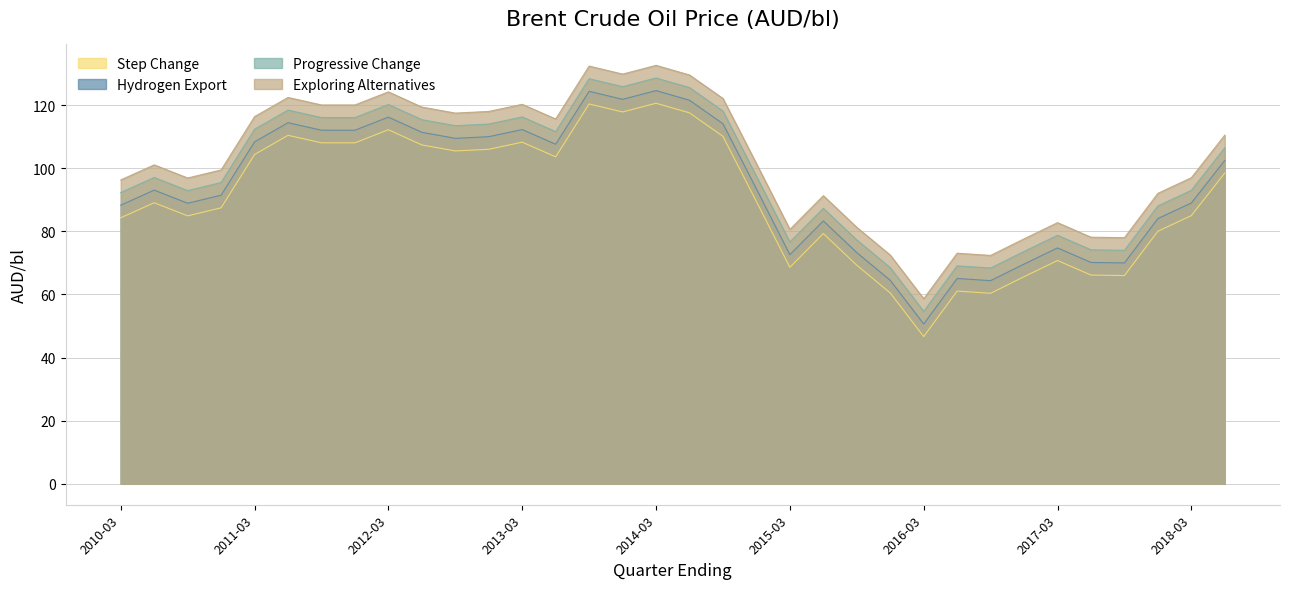

Rank the series at 2011-06-01 from highest to lowest value.

Exploring Alternatives, Progressive Change, Hydrogen Export, Step Change